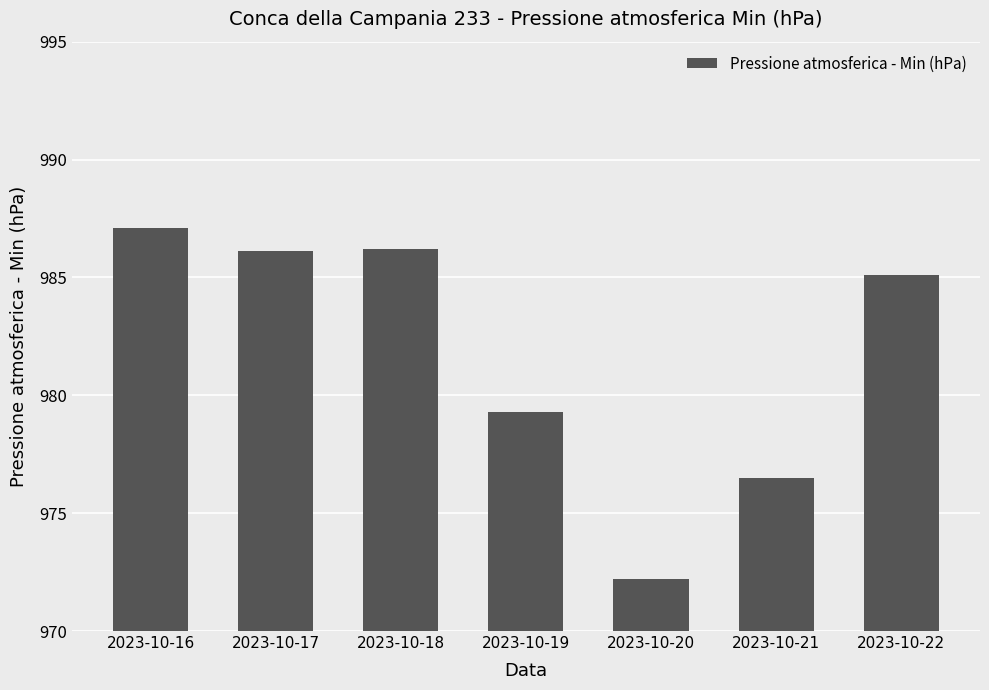

What is the ratio of the value at 2023-10-20 to the value at 2023-10-18?

1.0